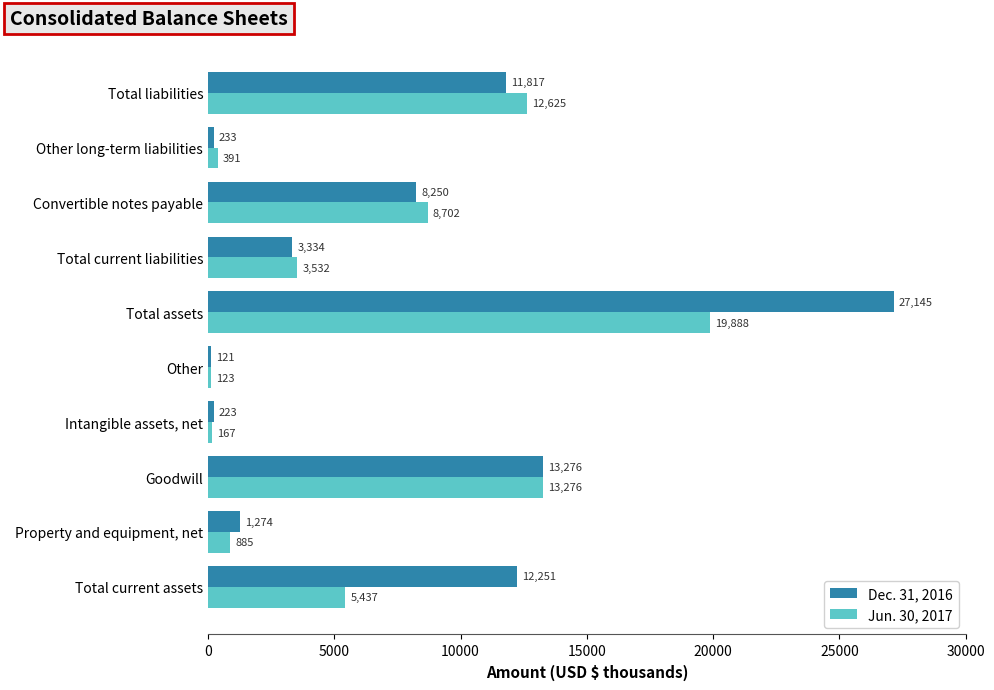

The value of Jun. 30, 2017 at Convertible notes payable is 11837. True or false?

False